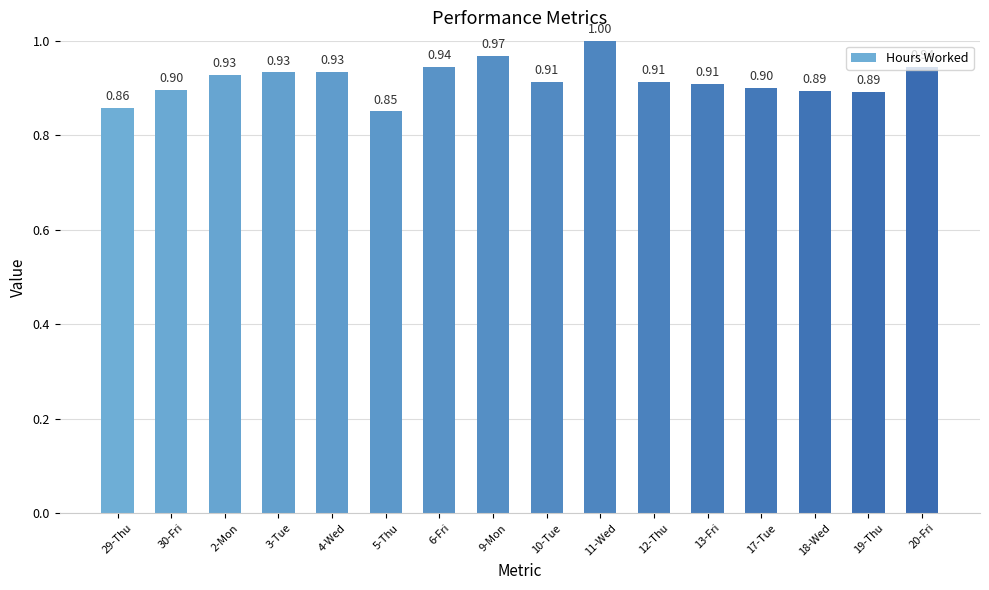

What is the difference between the maximum and minimum values?

0.1